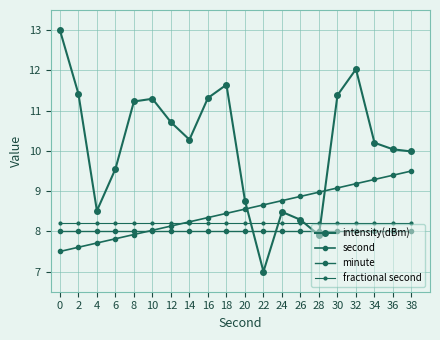

Which series changed the most between 4 and 18?

intensity(dBm)